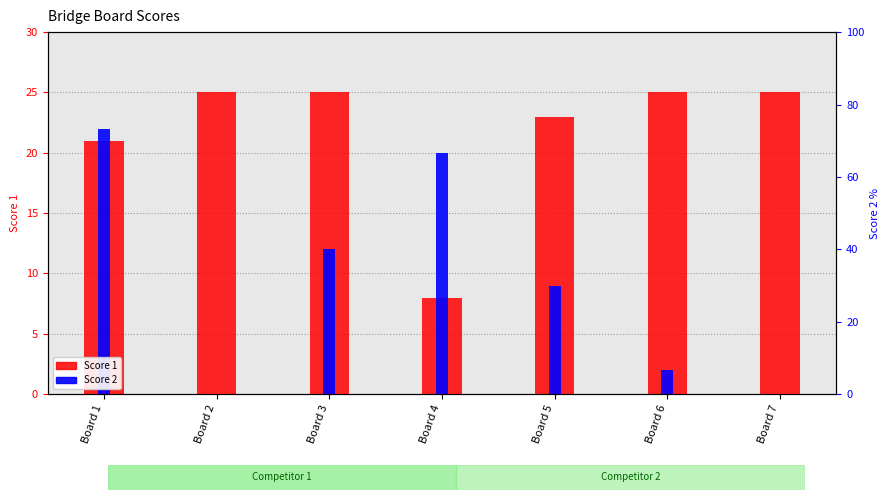

Are the bars horizontal?

No